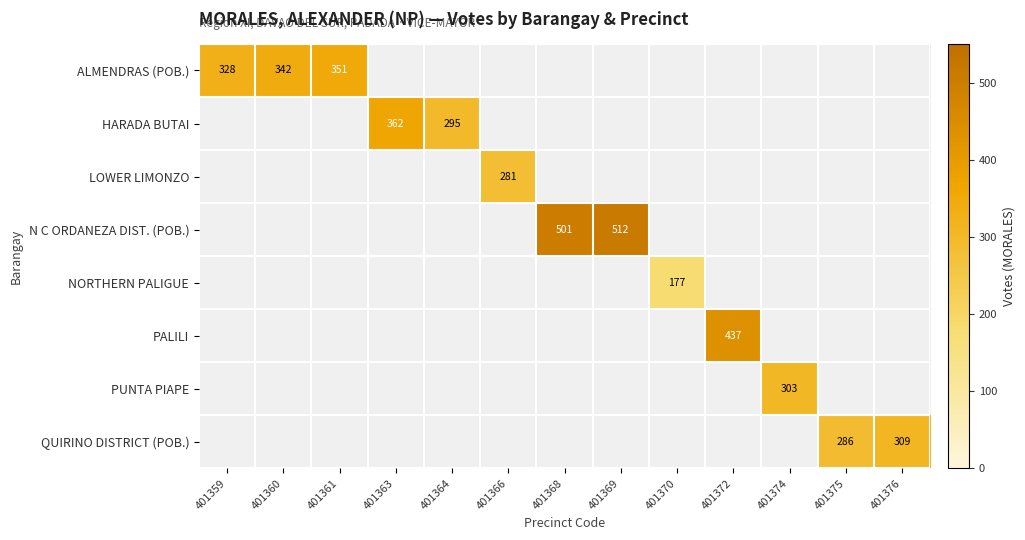

Is the value of NORTHERN PALIGUE at 401374 greater than the value of QUIRINO DISTRICT (POB.) at 401376?

No